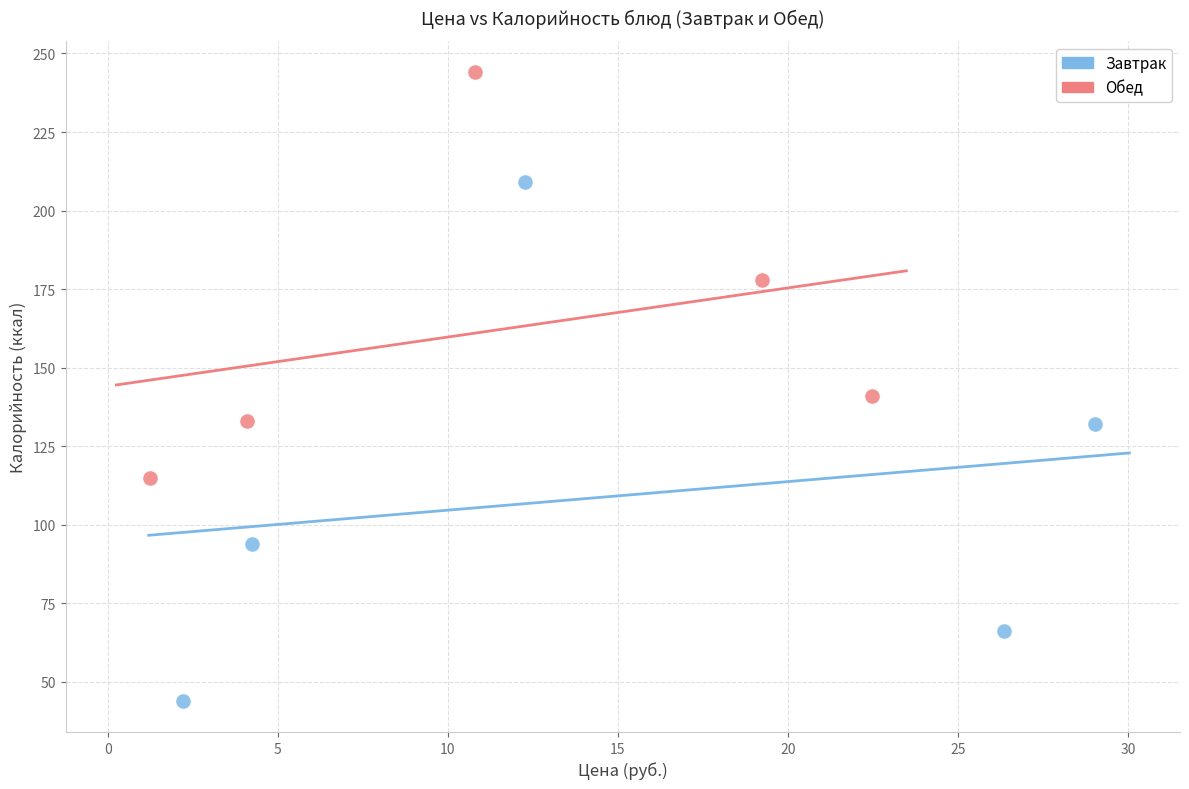

Which series reaches the maximum Y coordinate?

Обед